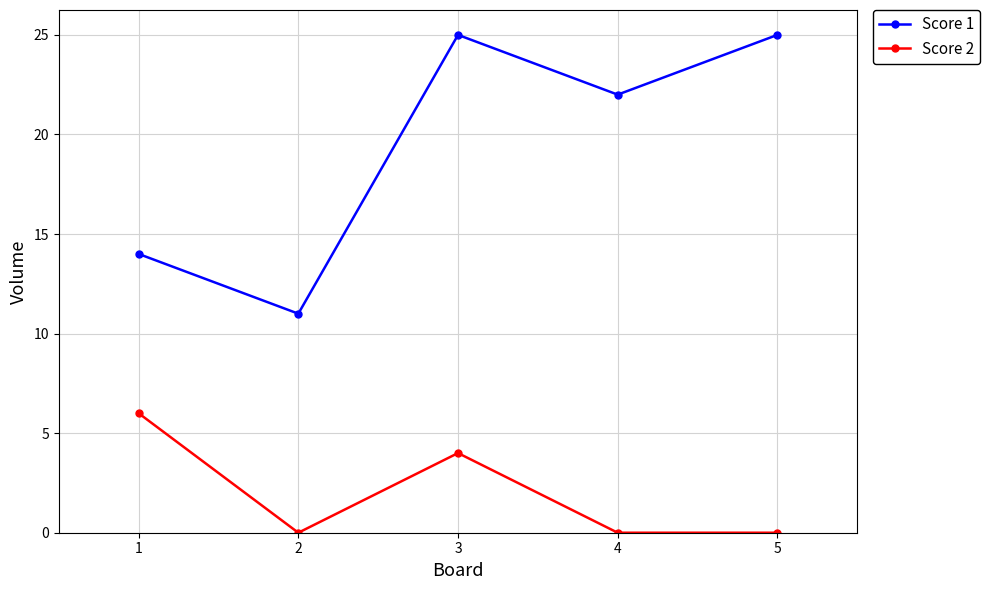

How many Score 1 values are between 14 and 25?

4